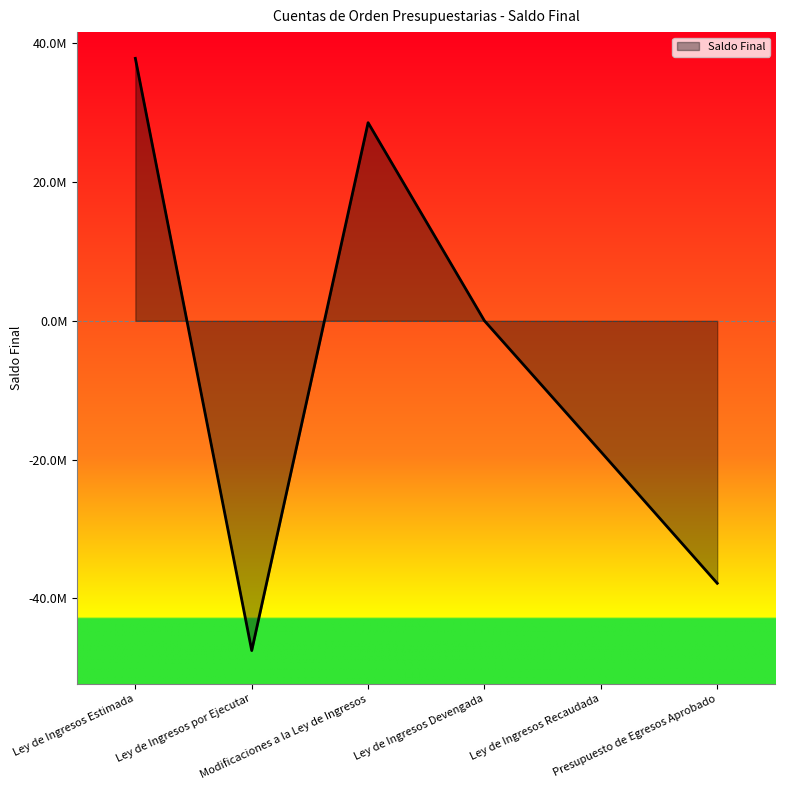

Reading right to left, what are all the values shown in this chart?

Presupuesto de Egresos Aprobado=-37836839.0	Ley de Ingresos Recaudada=-18866957.8	Ley de Ingresos Devengada=0.0	Modificaciones a la Ley de Ingresos=28566849.7	Ley de Ingresos por Ejecutar=-47536730.9	Ley de Ingresos Estimada=37836839.0